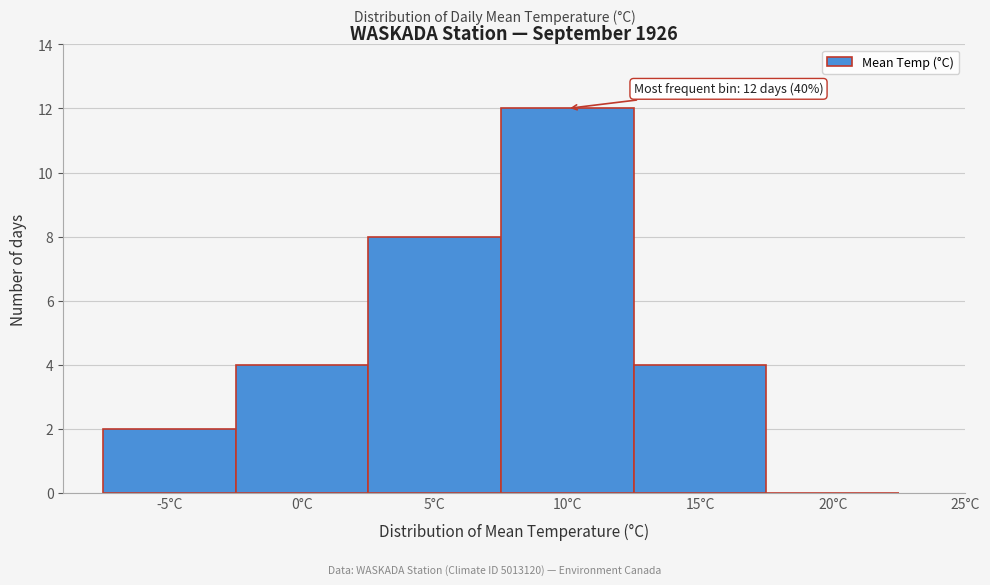

Reading left to right, what are all the values shown in this chart?

-5°C=2	0°C=4	5°C=8	10°C=12	15°C=4	20°C=0